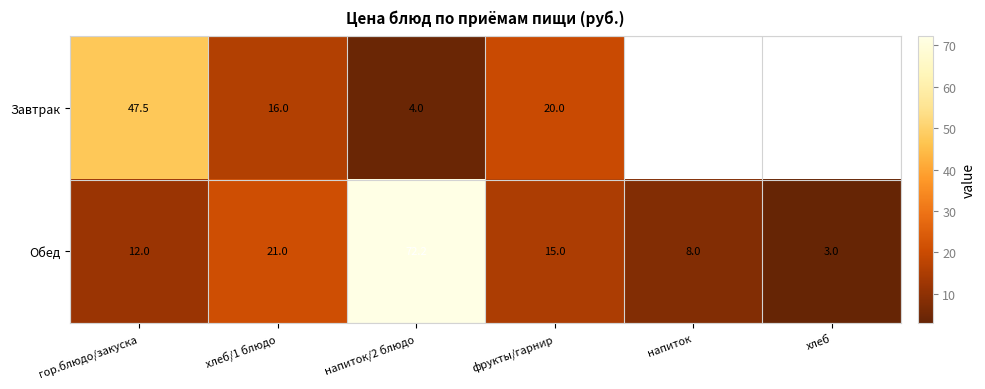

What is the greatest value displayed?

72.2